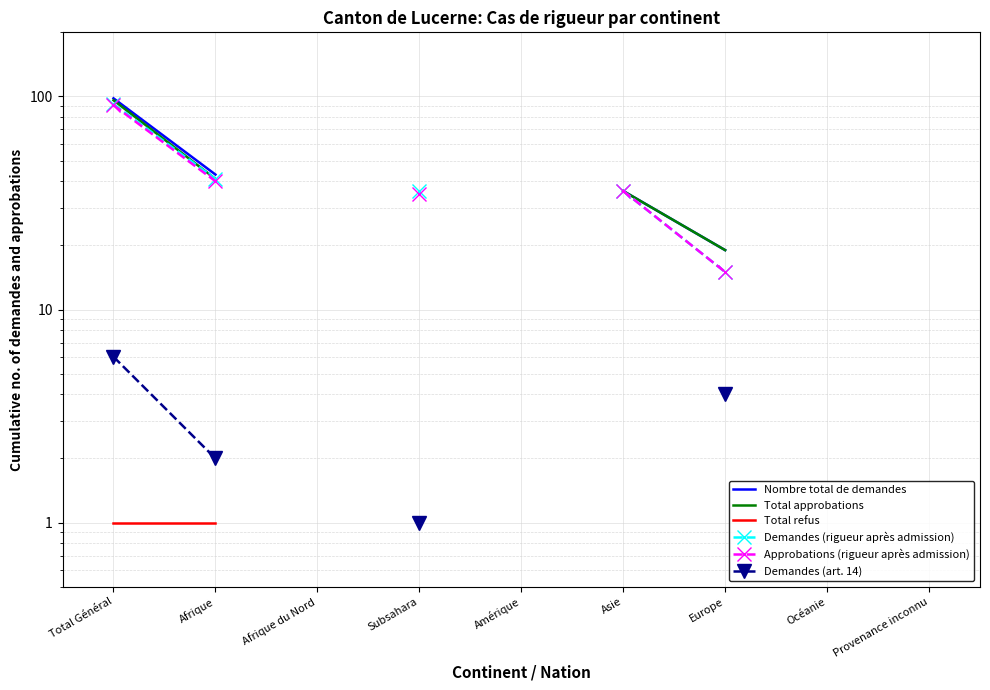

The value of Demandes (rigueur après admission) at Subsahara is 36.0. True or false?

True